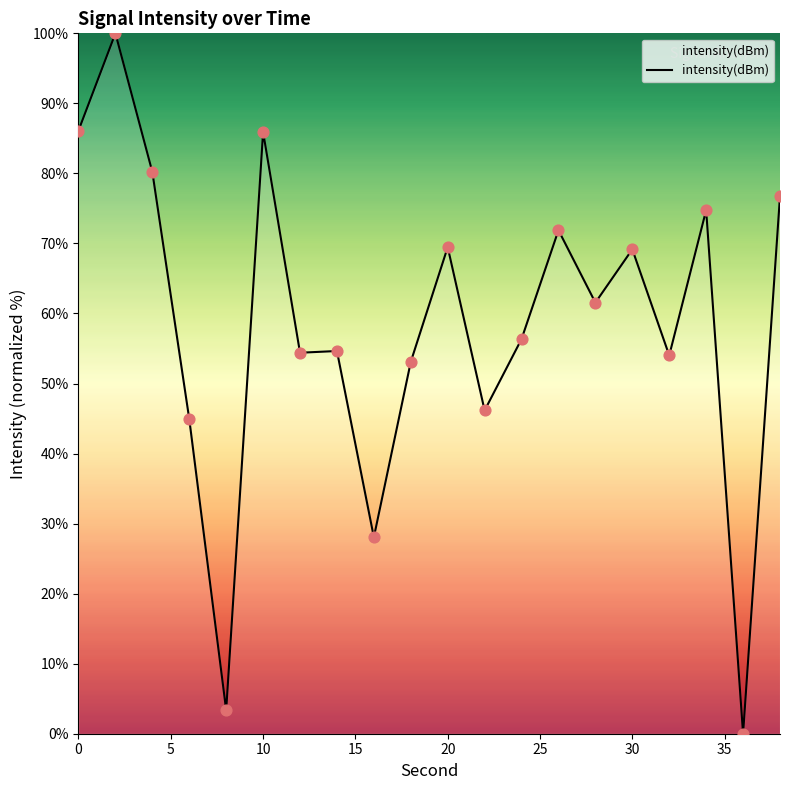

What is the difference between the maximum and minimum values?

100.0